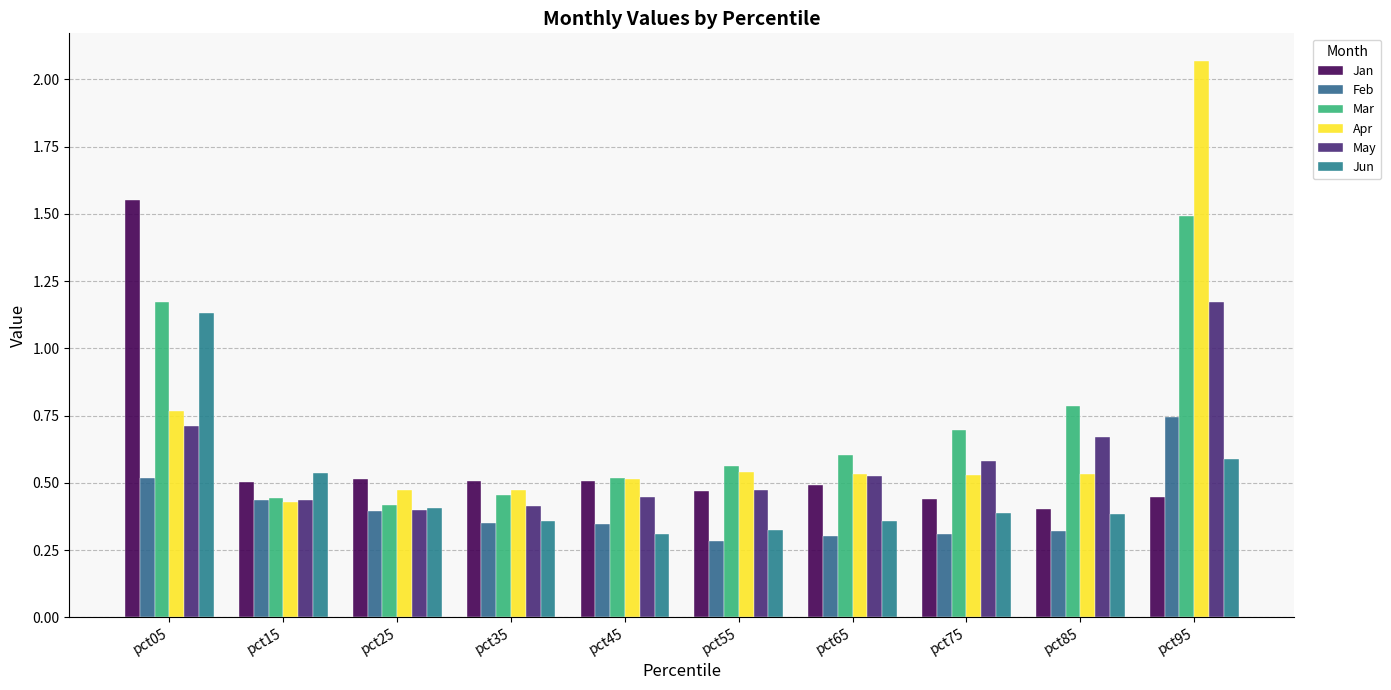

Reading right to left, transcribe all the data shown in this chart.

Jan: 0.4	0.4	0.4	0.5	0.5	0.5	0.5	0.5	0.5	1.6
Feb: 0.7	0.3	0.3	0.3	0.3	0.3	0.4	0.4	0.4	0.5
Mar: 1.5	0.8	0.7	0.6	0.6	0.5	0.5	0.4	0.4	1.2
Apr: 2.1	0.5	0.5	0.5	0.5	0.5	0.5	0.5	0.4	0.8
May: 1.2	0.7	0.6	0.5	0.5	0.4	0.4	0.4	0.4	0.7
Jun: 0.6	0.4	0.4	0.4	0.3	0.3	0.4	0.4	0.5	1.1